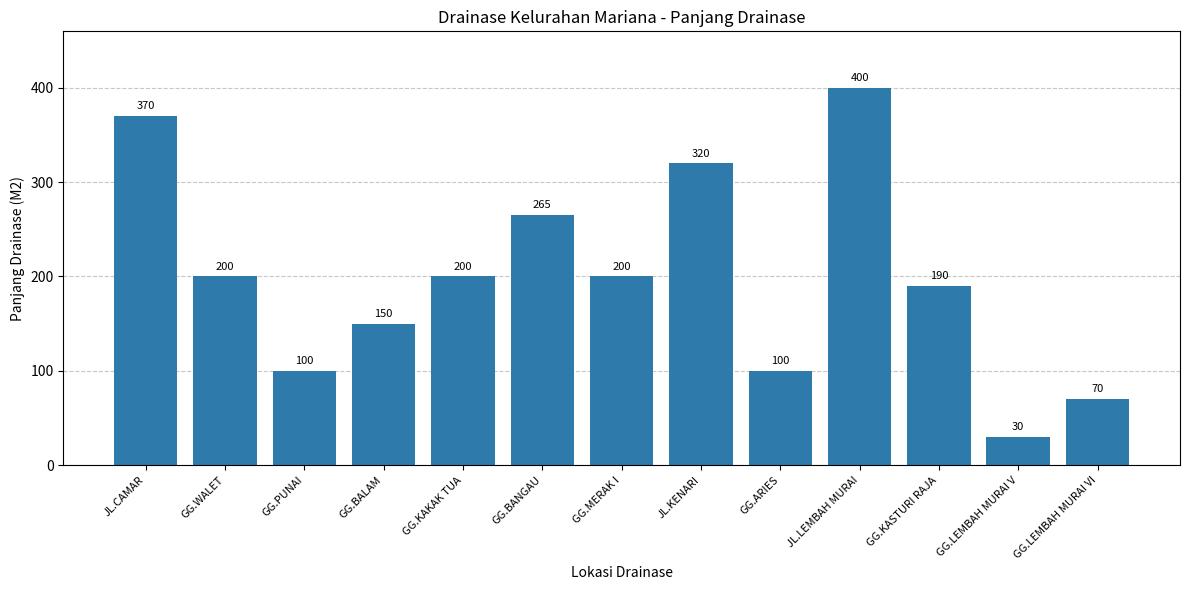

How many categories are shown in the chart?

13